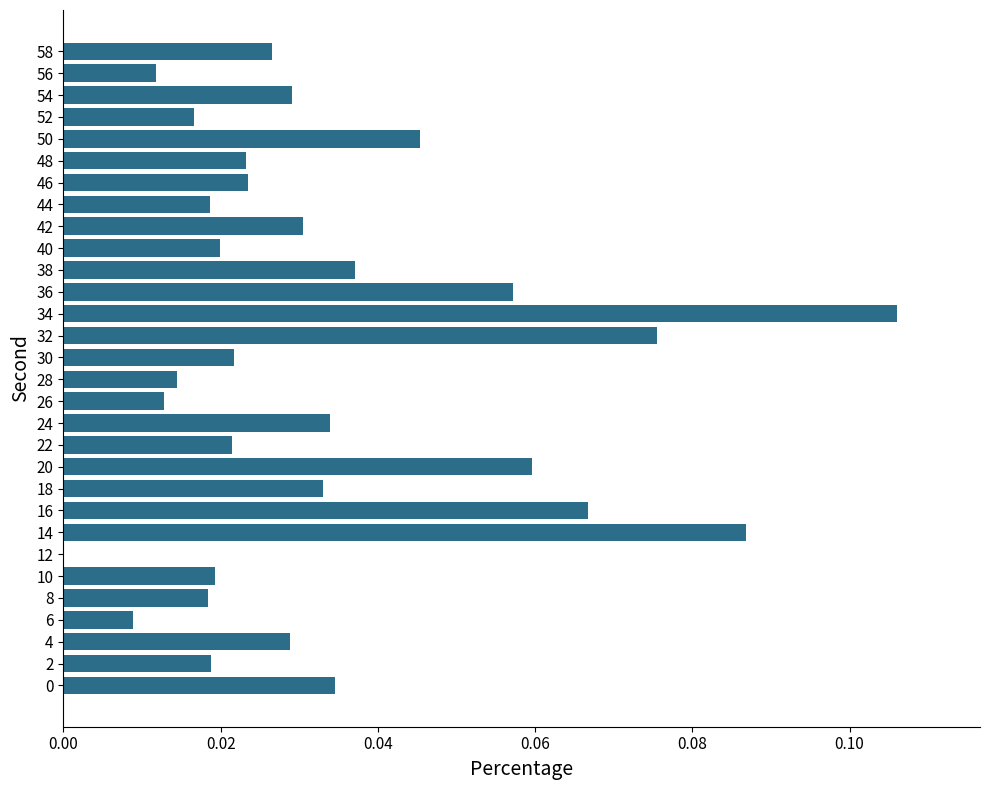

Are the bars horizontal?

Yes